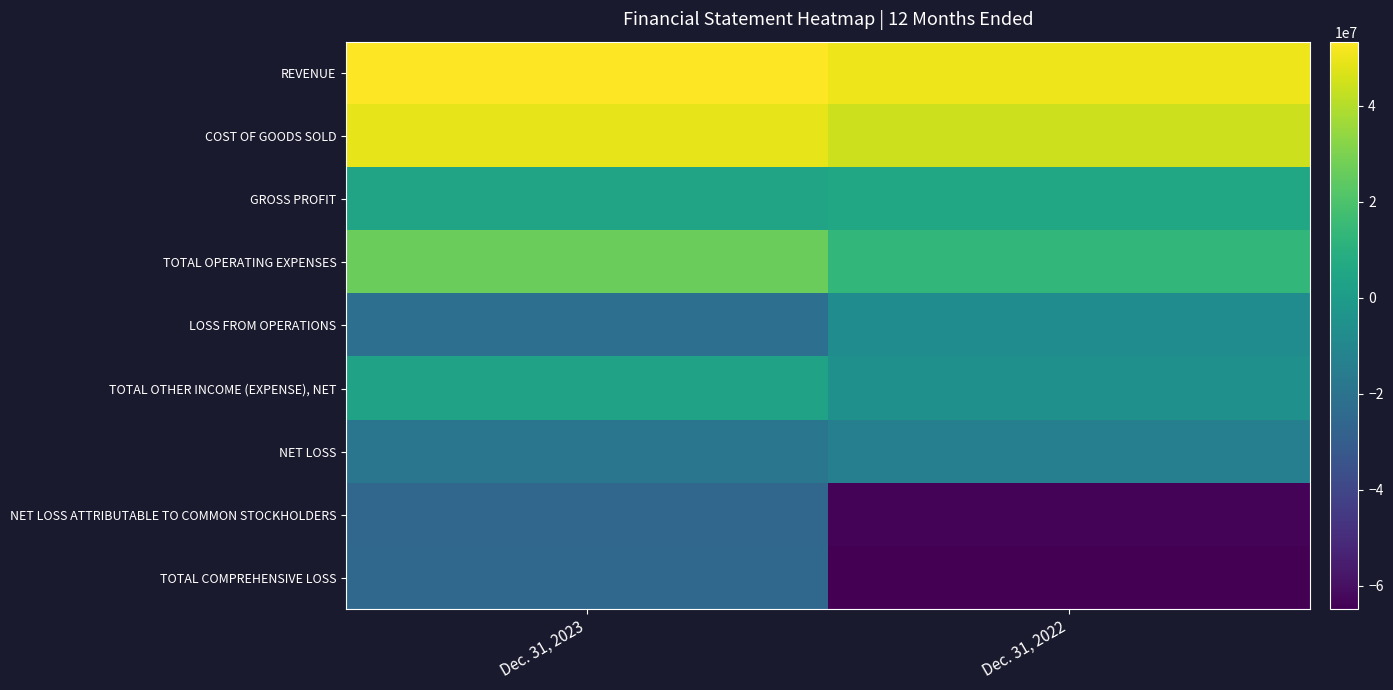

Rank the series at Dec. 31, 2023 from lowest to highest value.

NET LOSS ATTRIBUTABLE TO COMMON STOCKHOLDERS, TOTAL COMPREHENSIVE LOSS, LOSS FROM OPERATIONS, NET LOSS, TOTAL OTHER INCOME (EXPENSE), NET, GROSS PROFIT, TOTAL OPERATING EXPENSES, COST OF GOODS SOLD, REVENUE